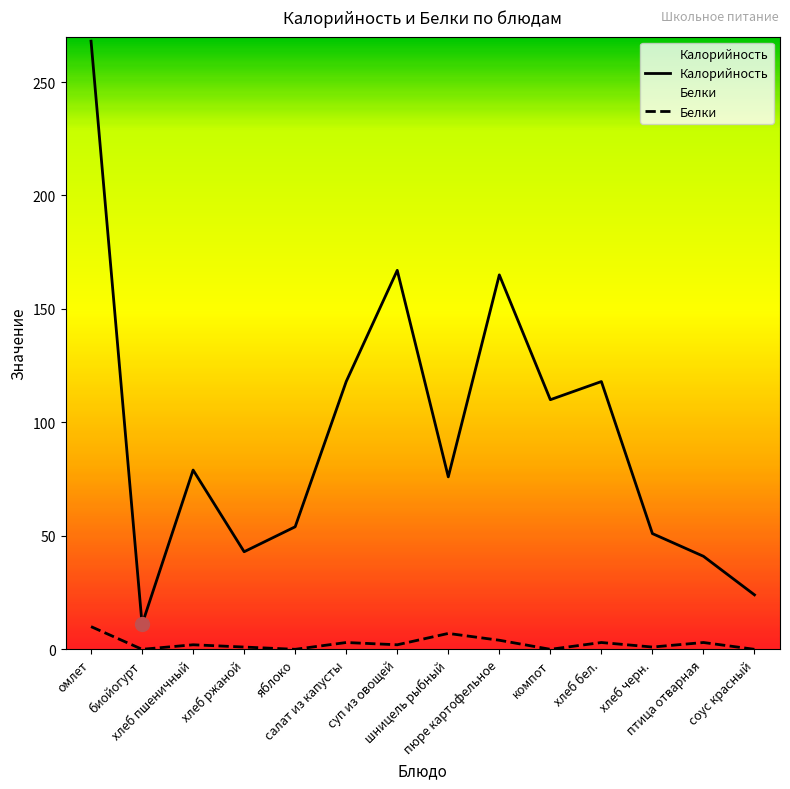

What is the difference between the maximum and minimum values in the Калорийность series?

257